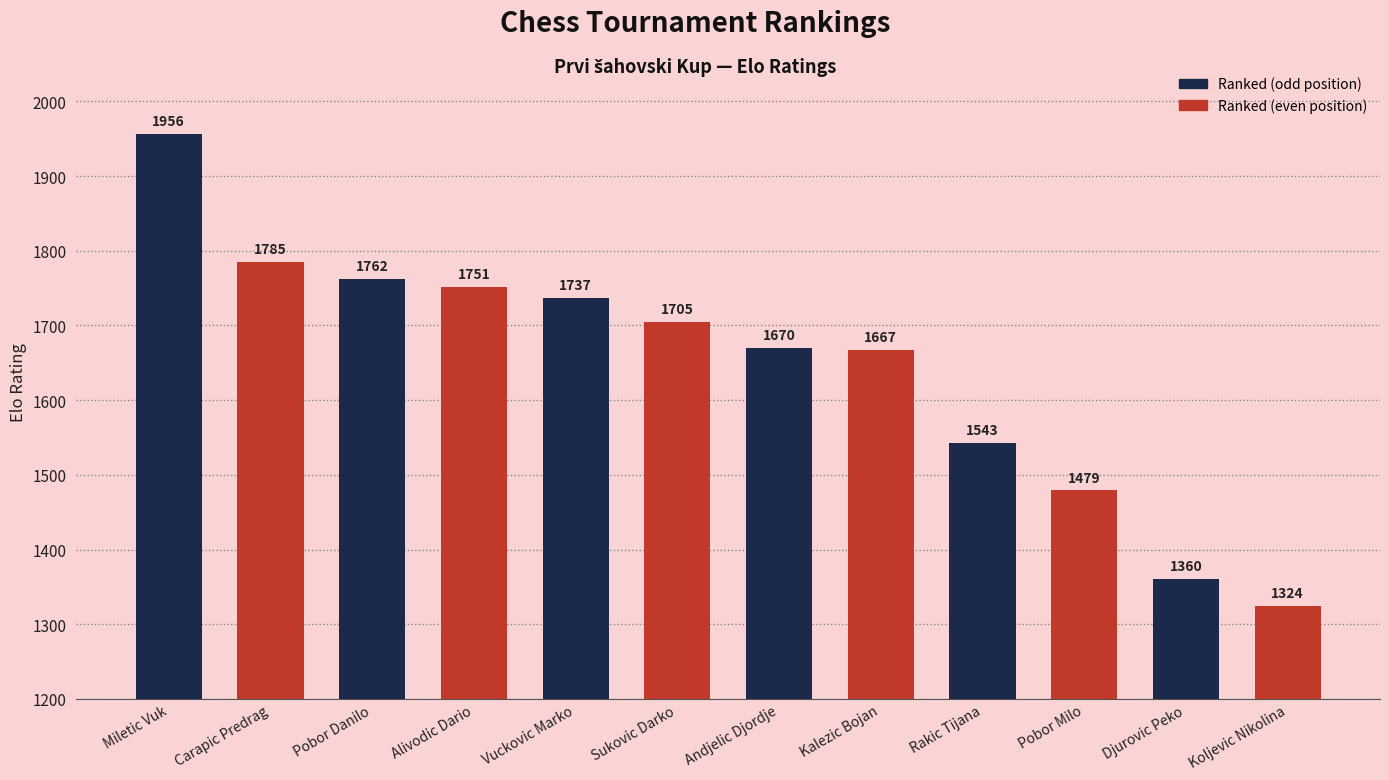

Which label corresponds to the largest value in the chart?

Miletic Vuk